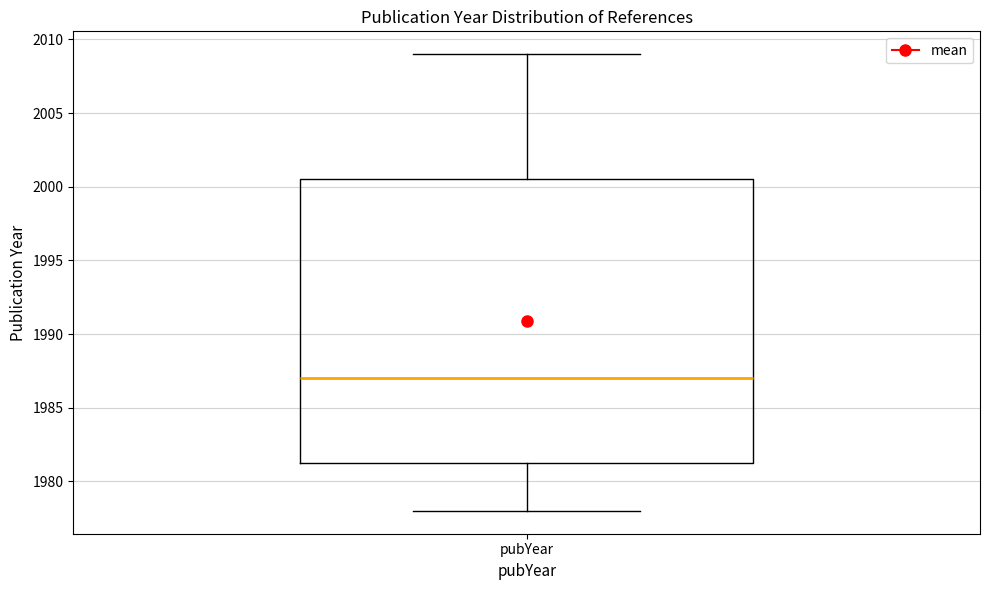

Transcribe this box plot: give where the median line is, the range the box spans, and where the two whiskers end, as read against the y-axis. The values are not printed on the chart, so give them approximately, as read against the axis.

median 1987.0, box 1981.5 to 2000.5, whiskers 1978.0 to 2009.0